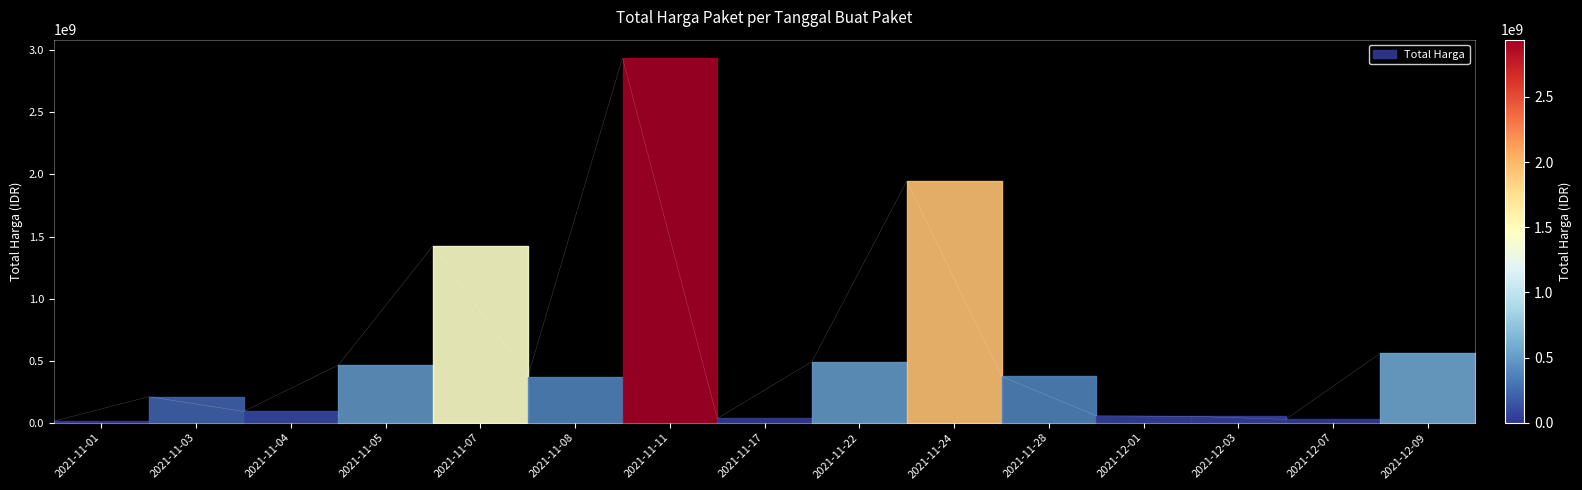

How many lines are shown in the chart?

1